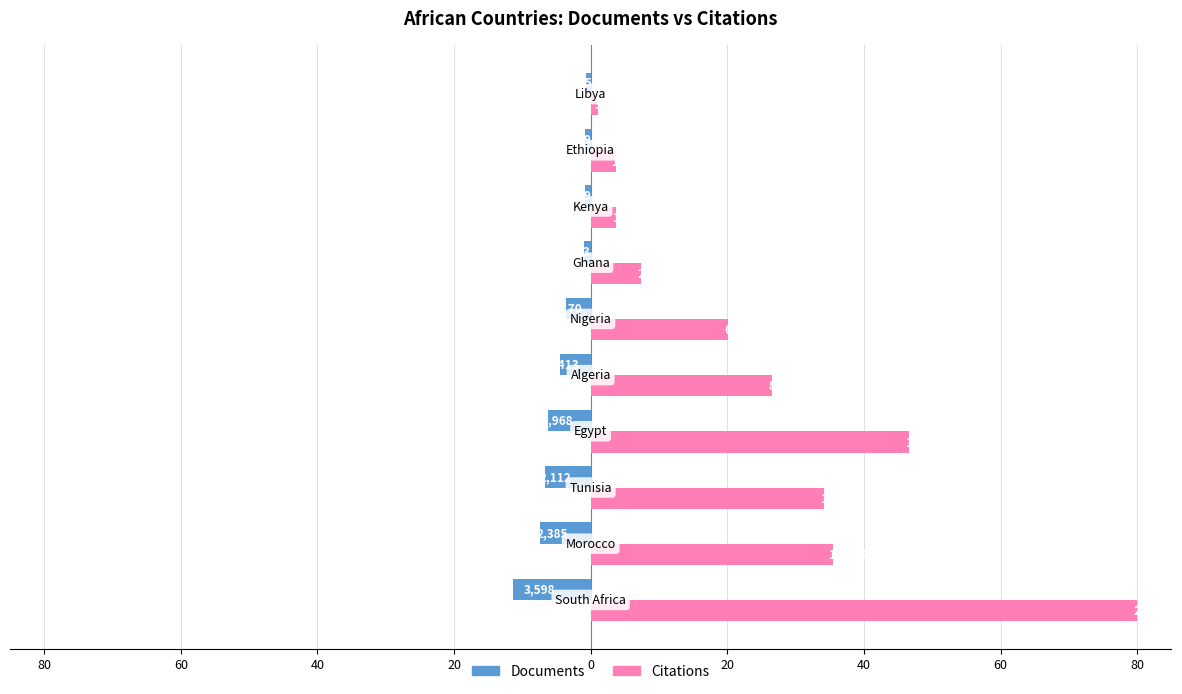

What are all the series names shown in the legend?

Documents, Citations